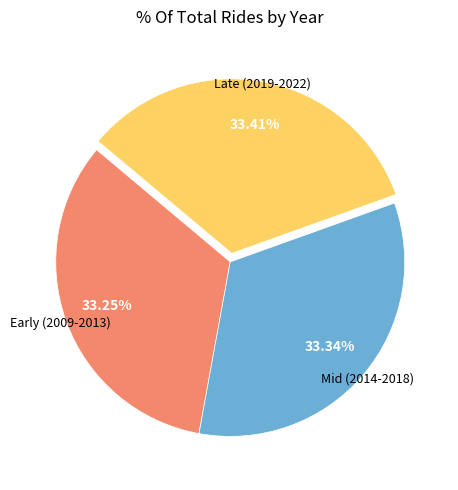

Is there any slice that represents more than half of the pie?

No